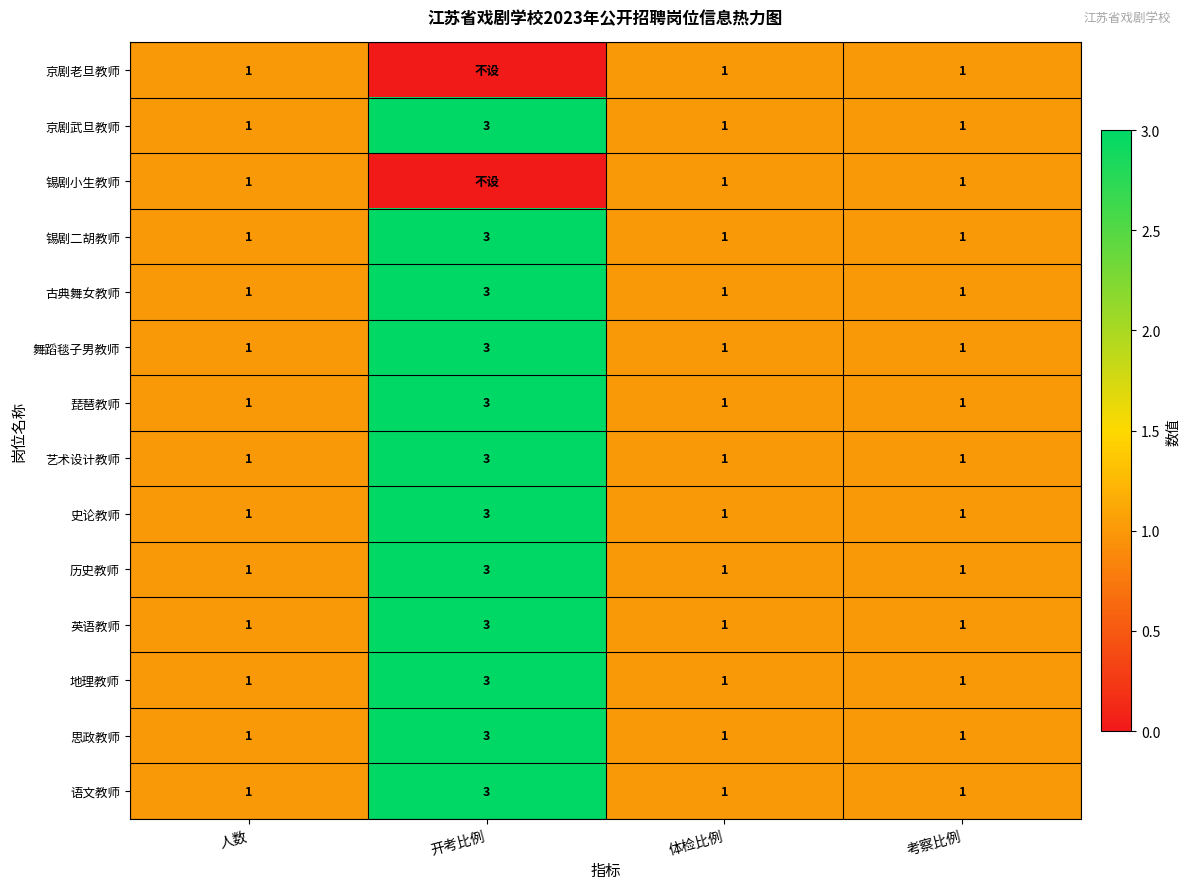

Is it true that 英语教师 equals 3 at 开考比例?

True